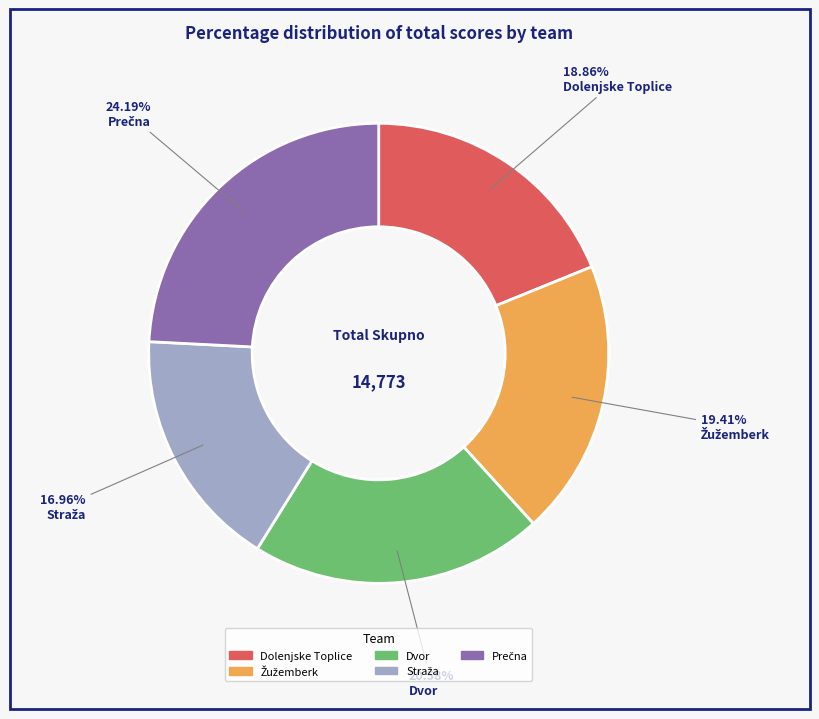

Between Dolenjske Toplice and Dvor, which is larger?

Dvor